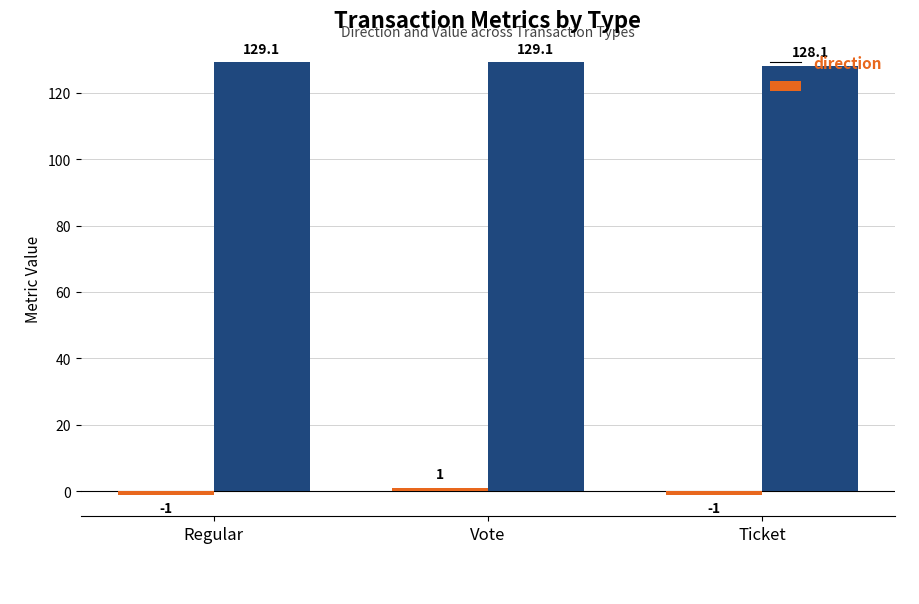

What is the value of the value bar at the 2nd from the left?

129.1